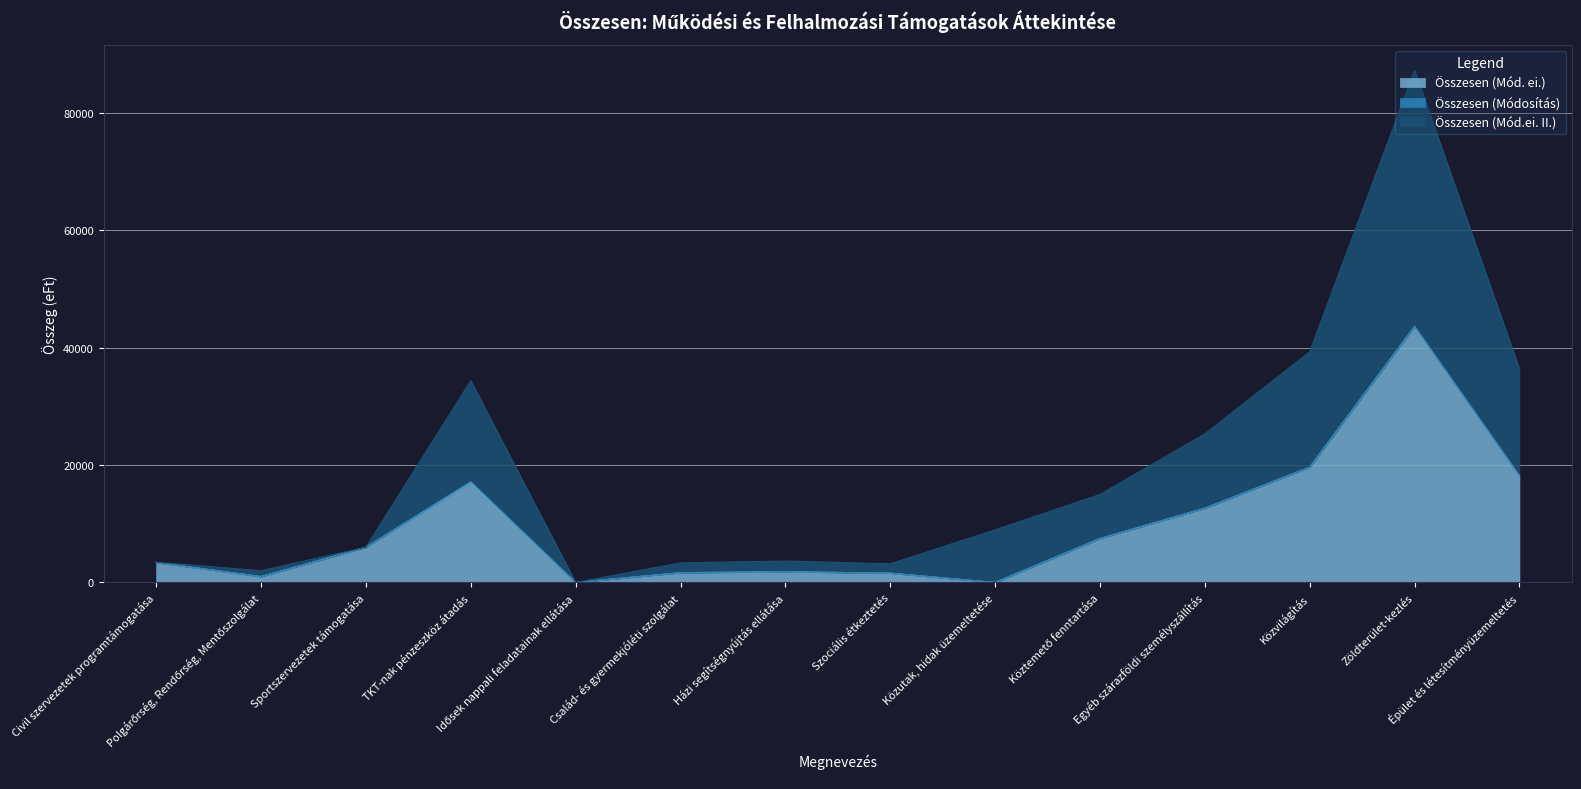

What is the sum of the Összesen (Mód.ei. II.) values at Közvilágítás and Házi segítségnyújtás ellátása?

42910